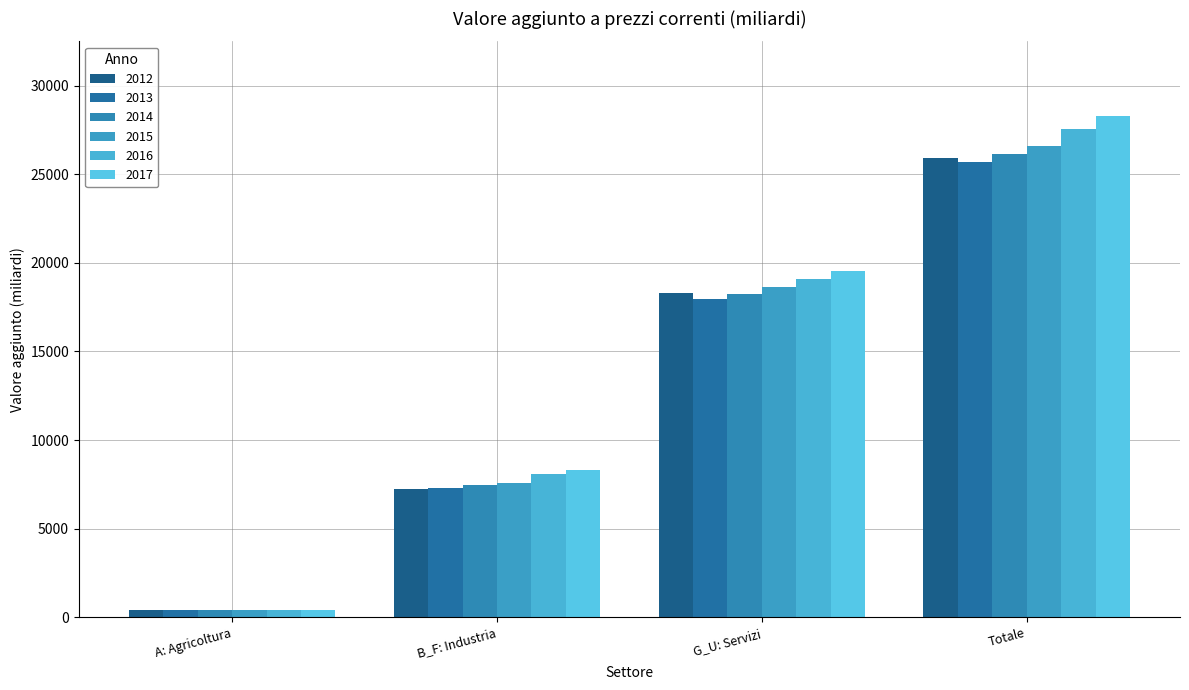

What is the label of the 4th bar from the left?

Totale